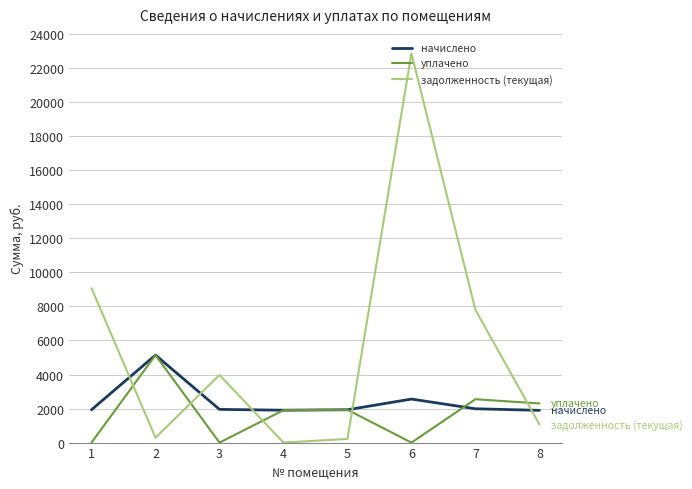

How many lines are shown in the chart?

3